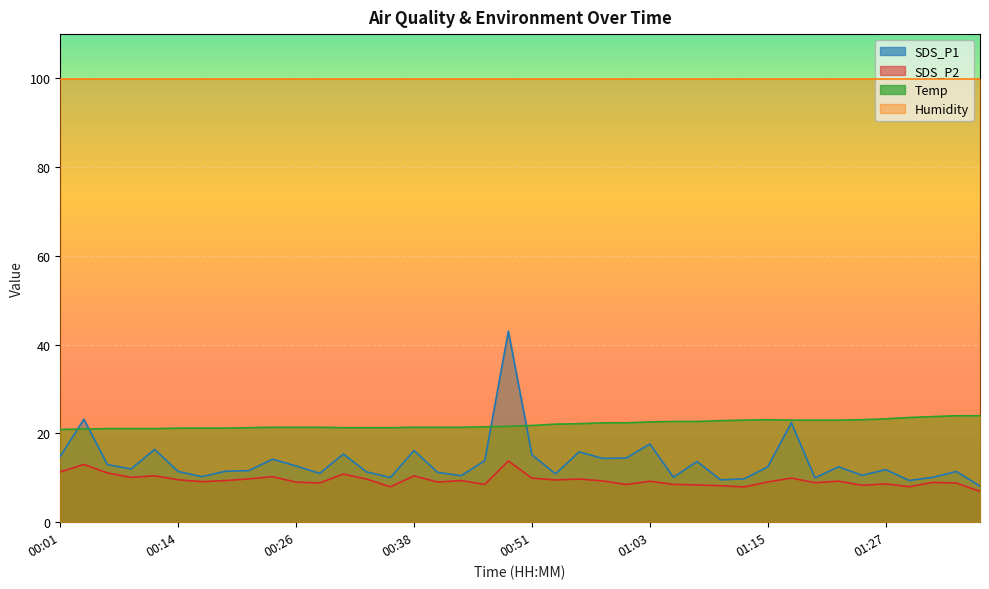

How many lines are shown in the chart?

4